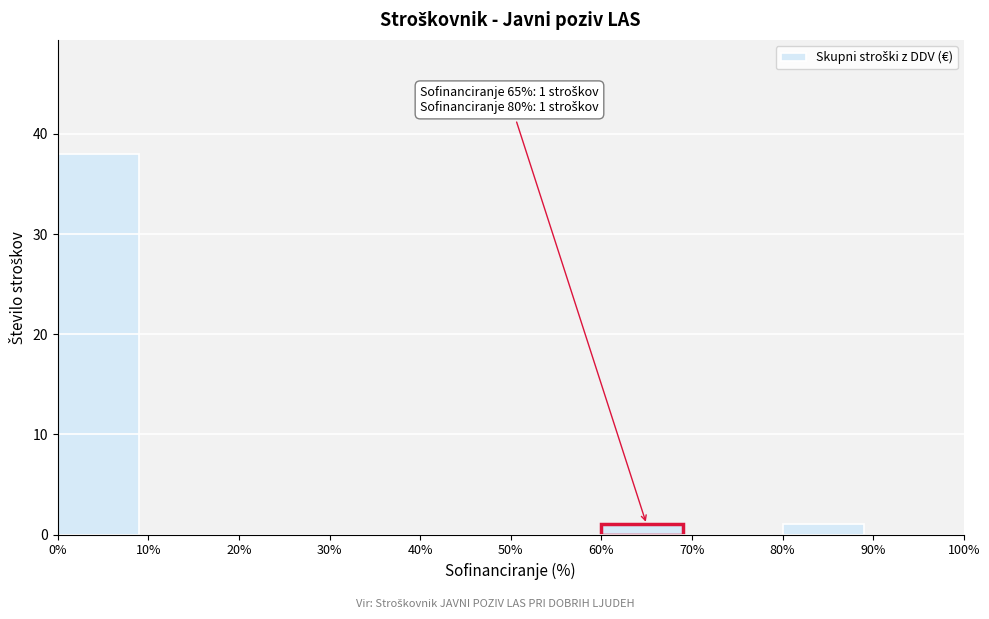

Which range on the x-axis has the tallest bar?

0% to 10%